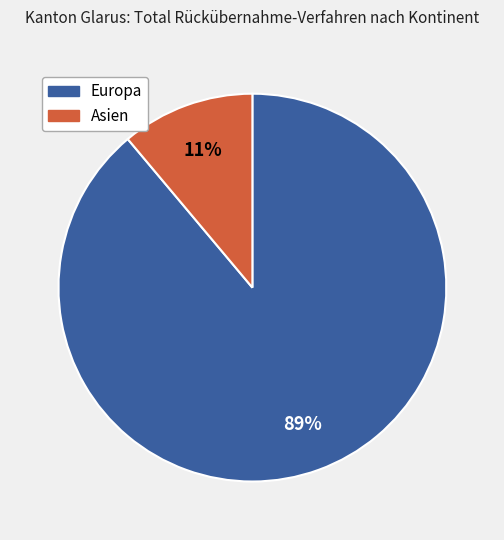

How many slices are in this pie chart?

2